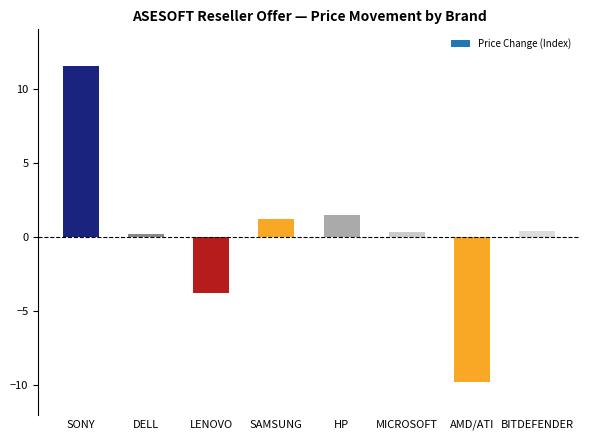

How many data points does each series have?

8